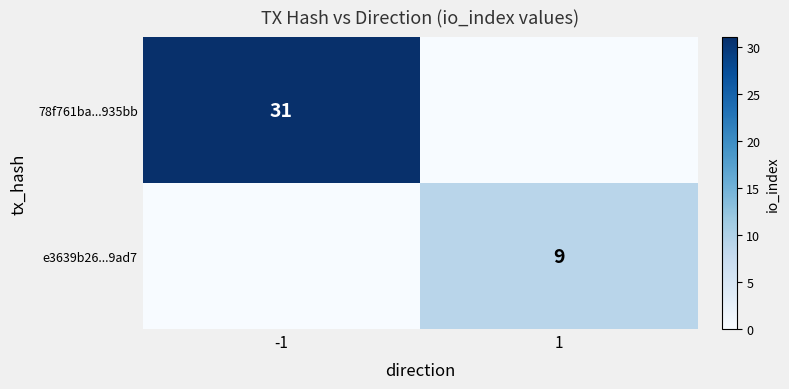

The 78f761ba...935bb series shows 31 at -1. True or false?

True